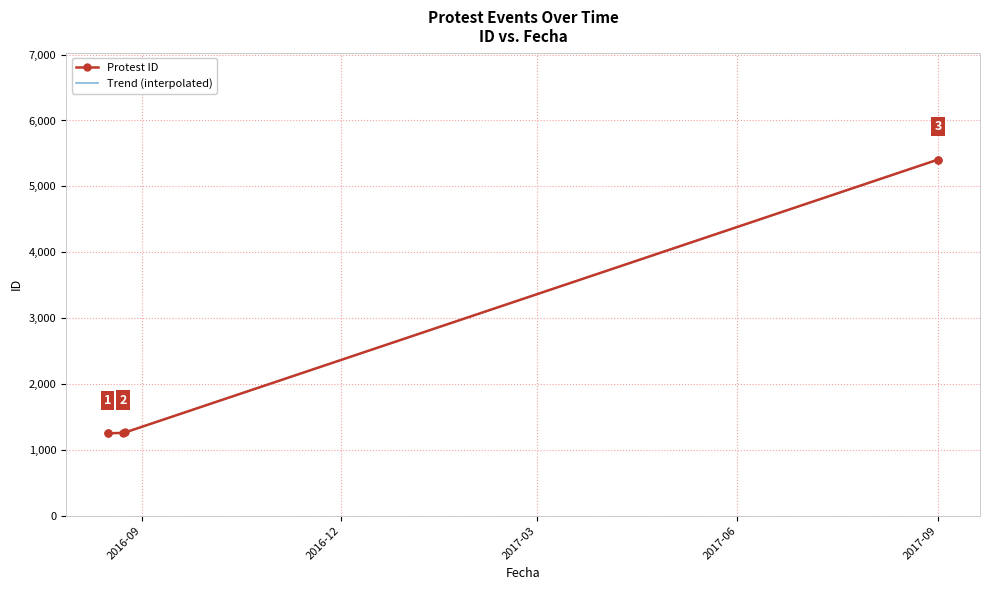

What is the difference between the maximum and minimum values?

4158